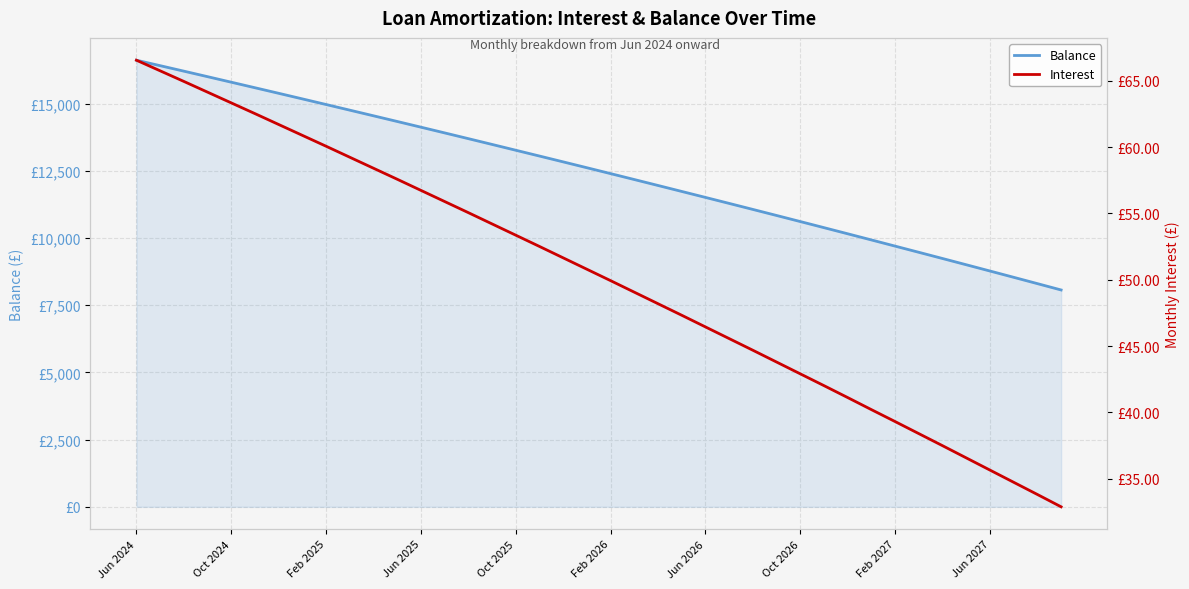

Which series has the largest total across all categories?

Balance